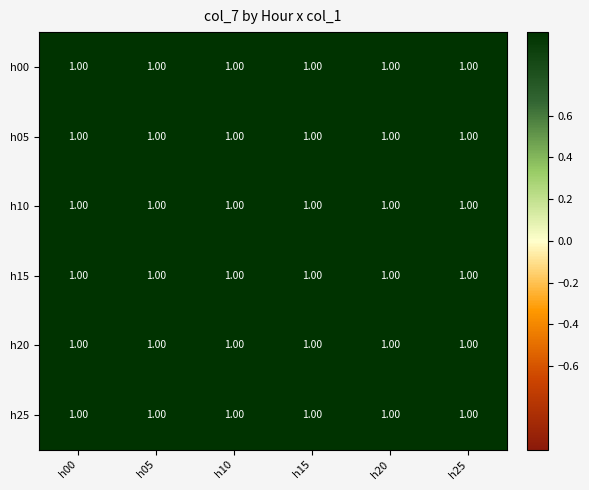

At which category is the sum across all series the highest?

h05